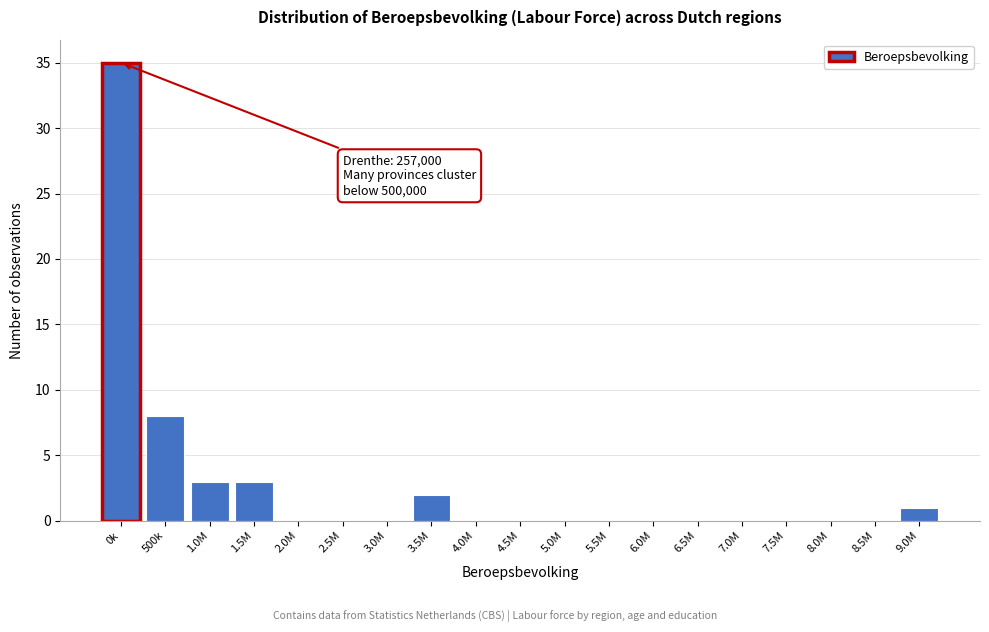

Reading right to left, transcribe all the data shown in this chart.

9.0M=1	8.5M=0	8.0M=0	7.5M=0	7.0M=0	6.5M=0	6.0M=0	5.5M=0	5.0M=0	4.5M=0	4.0M=0	3.5M=2	3.0M=0	2.5M=0	2.0M=0	1.5M=3	1.0M=3	500k=8	0k=35